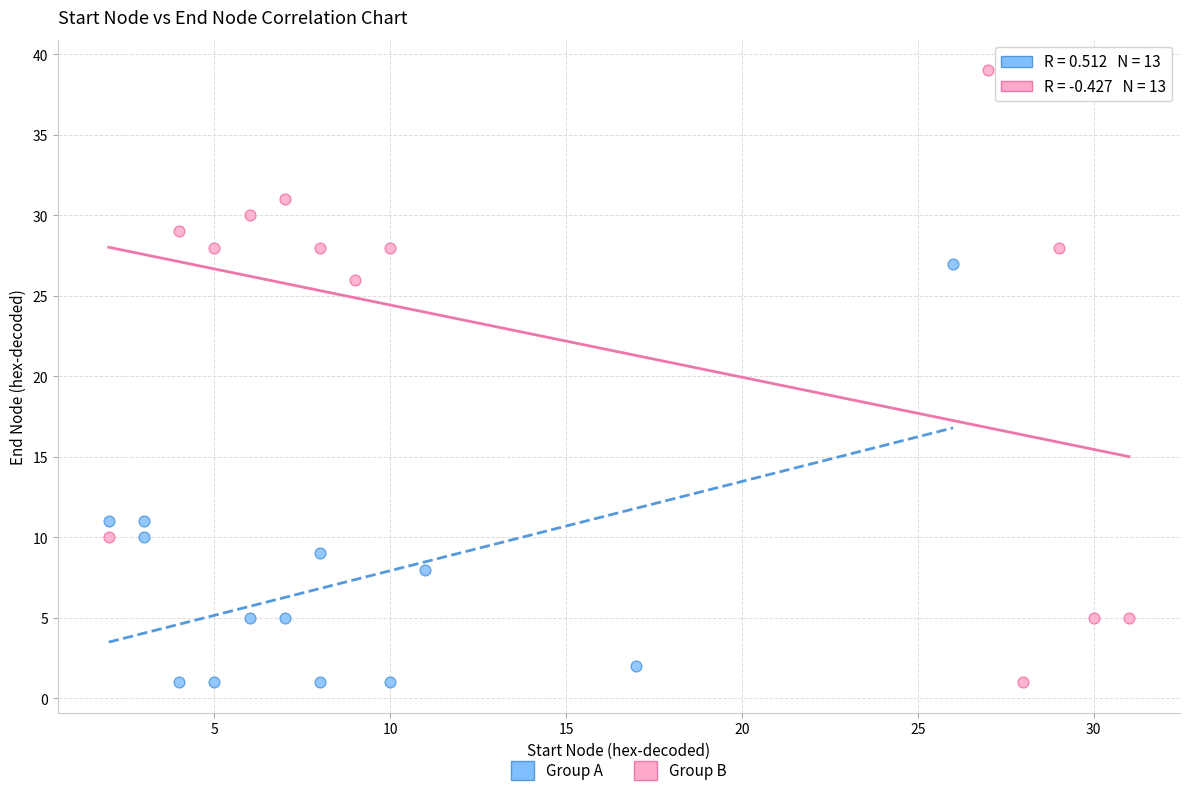

Which series contains the highest Y value?

Group B